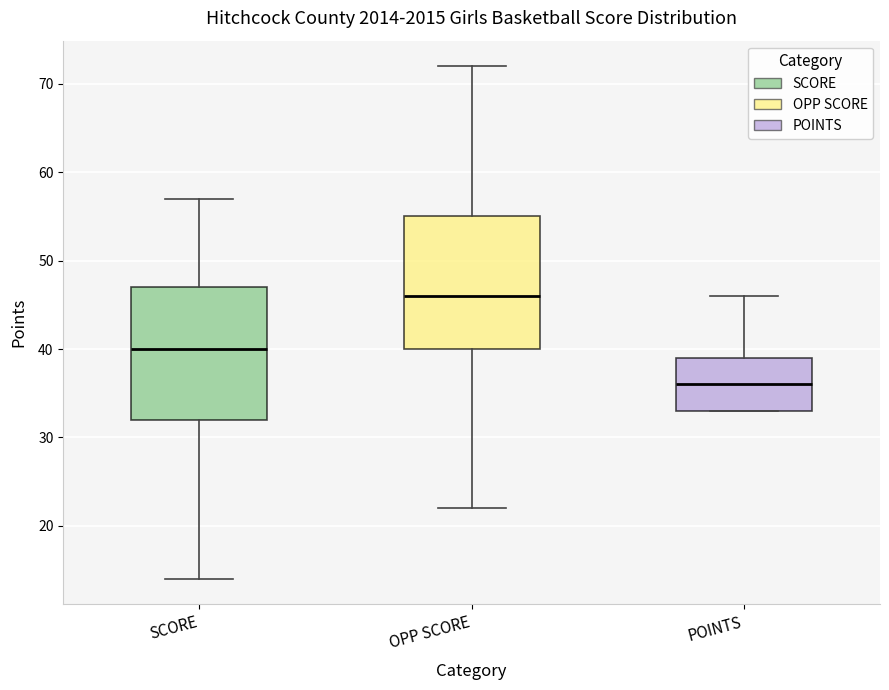

Which box has the highest median line?

OPP SCORE